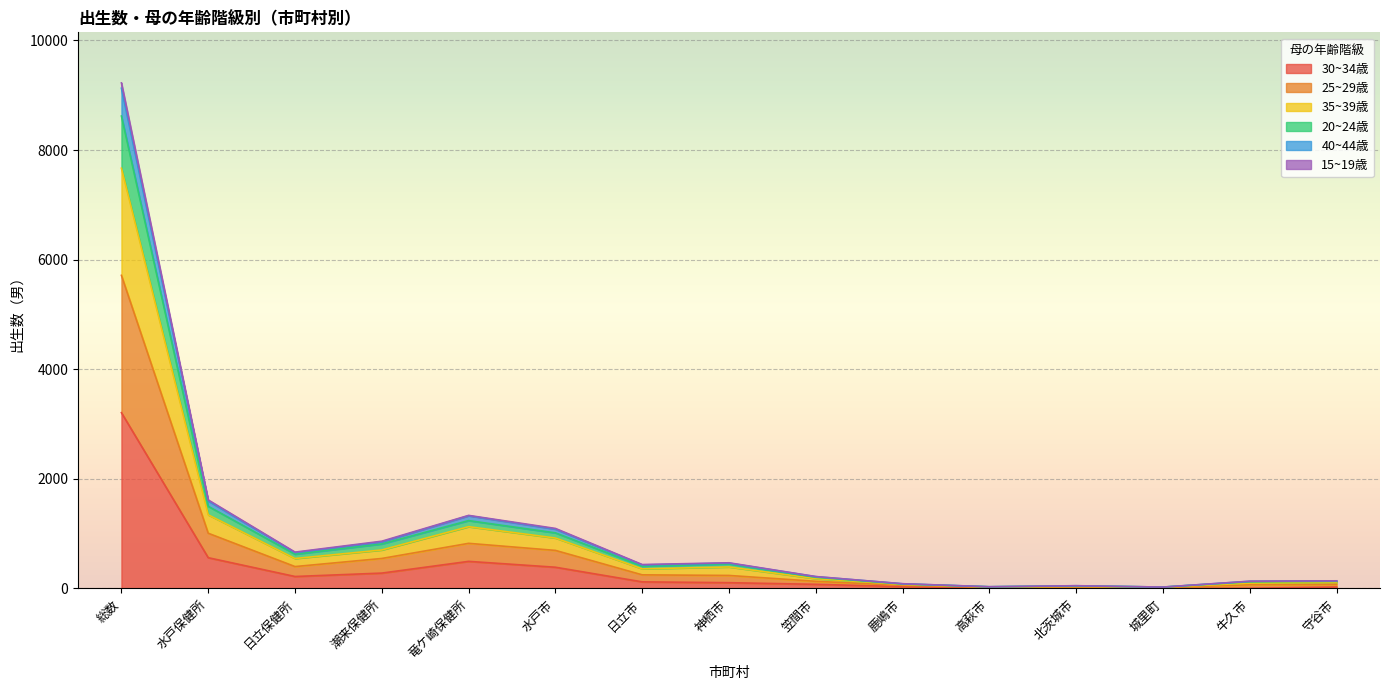

Is the value of 30~34歳 at 北茨城市 greater than the value of 35~39歳 at 城里町?

No